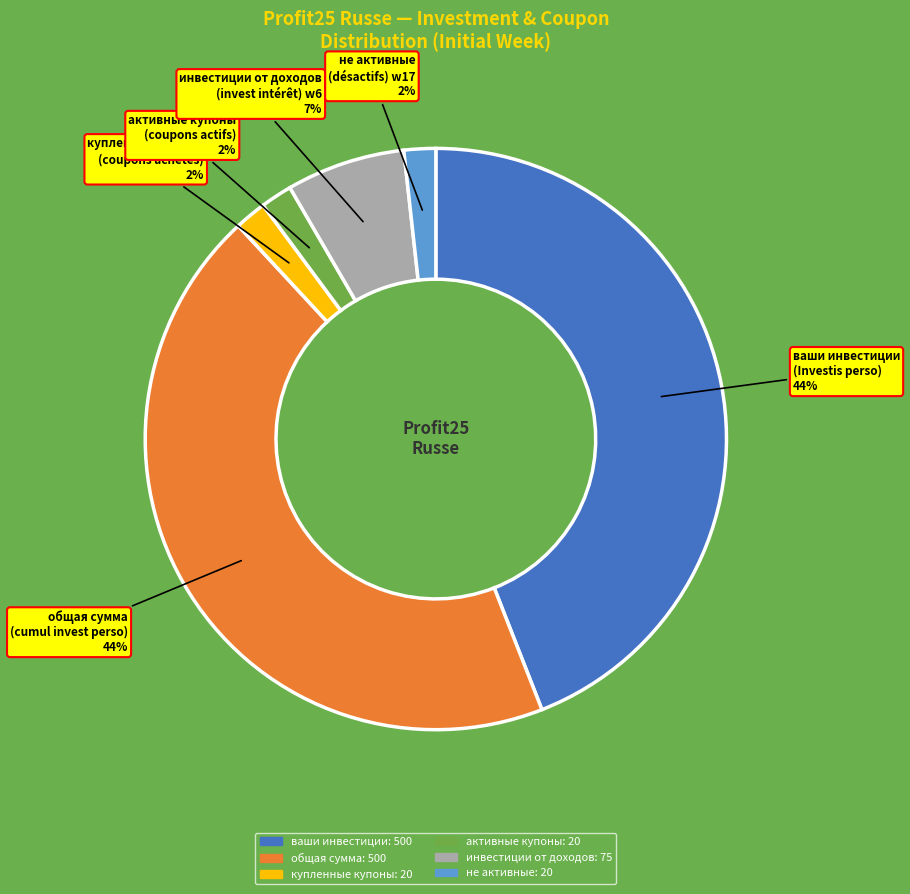

Is there a majority slice in this chart?

No